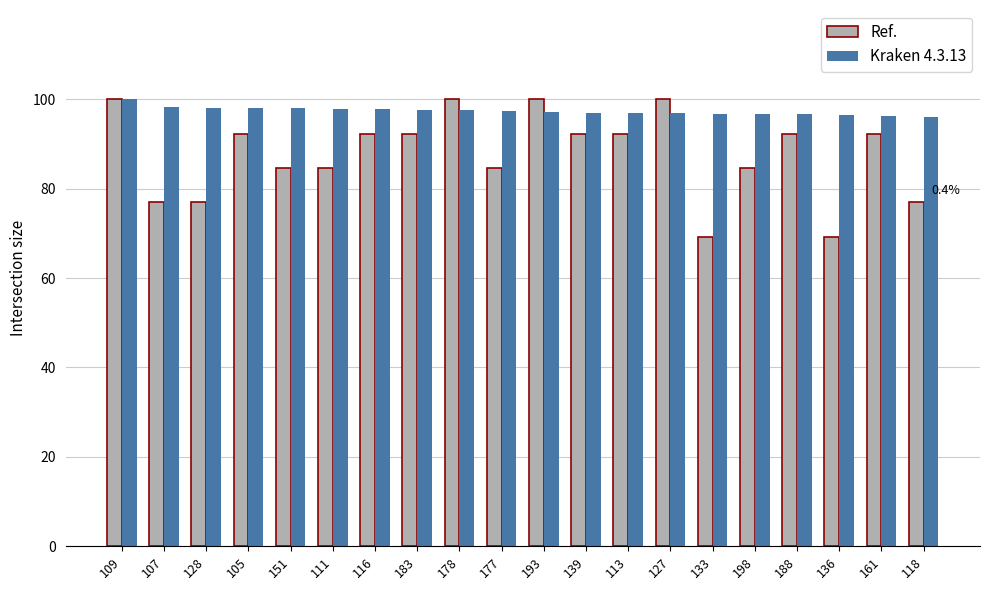

How many categories are shown in the chart?

20